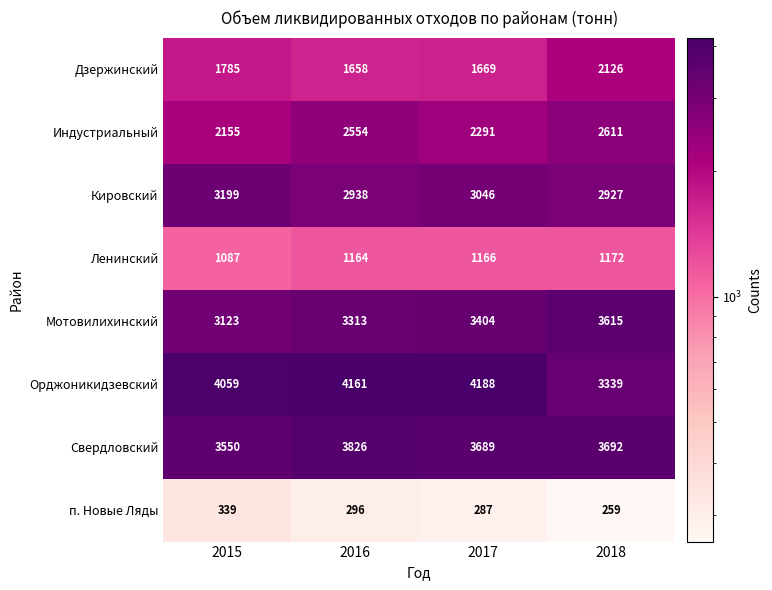

At 2015, list the series in order from smallest to largest.

п. Новые Ляды, Ленинский, Дзержинский, Индустриальный, Мотовилихинский, Кировский, Свердловский, Орджоникидзевский